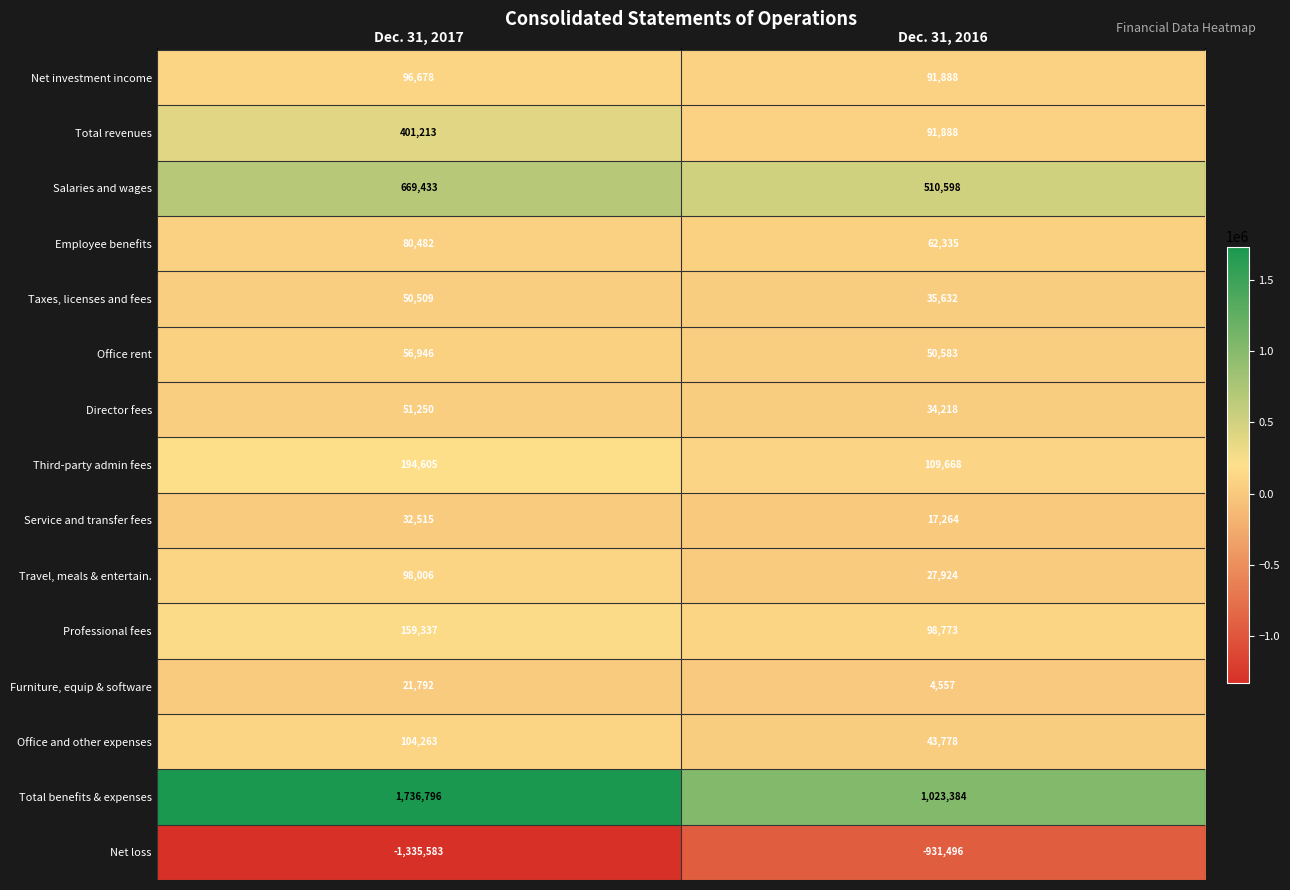

What is the difference between the Professional fees values at Dec. 31, 2016 and Dec. 31, 2017?

60564